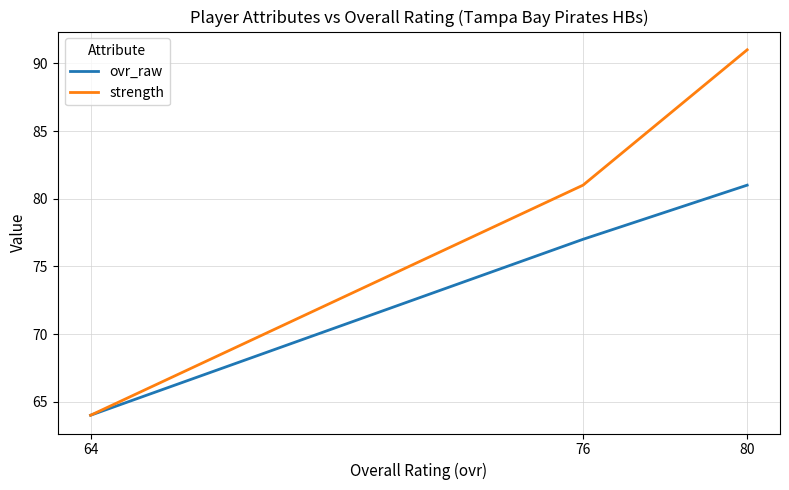

Is it true that ovr_raw equals 81 at 80?

True